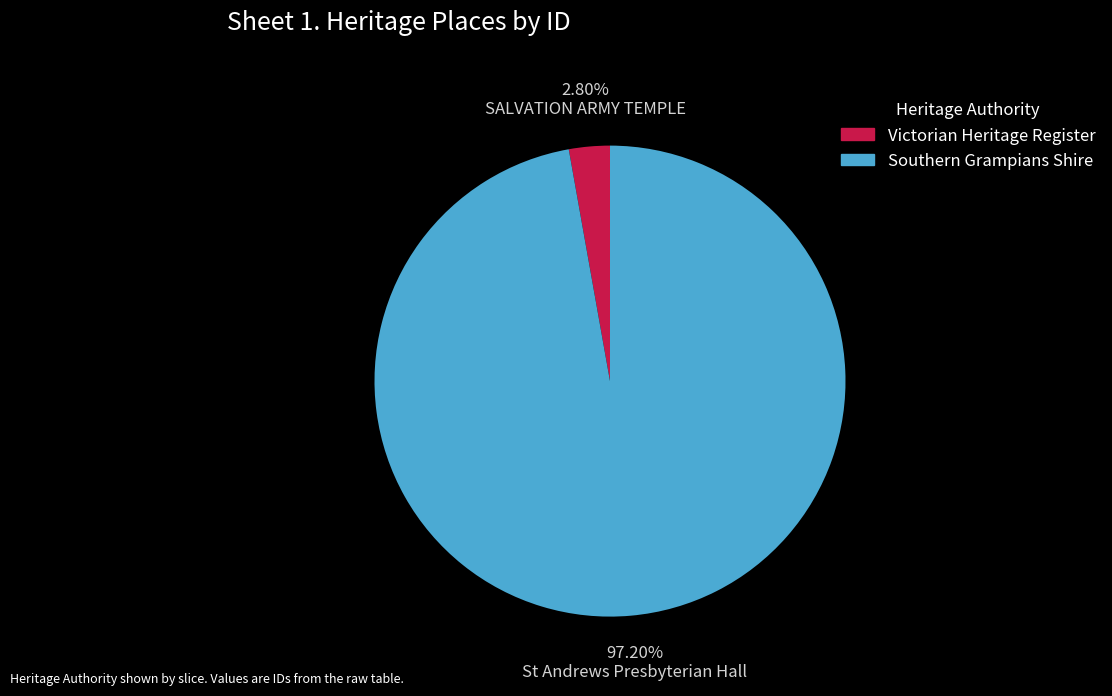

Does any single category account for the majority?

Yes